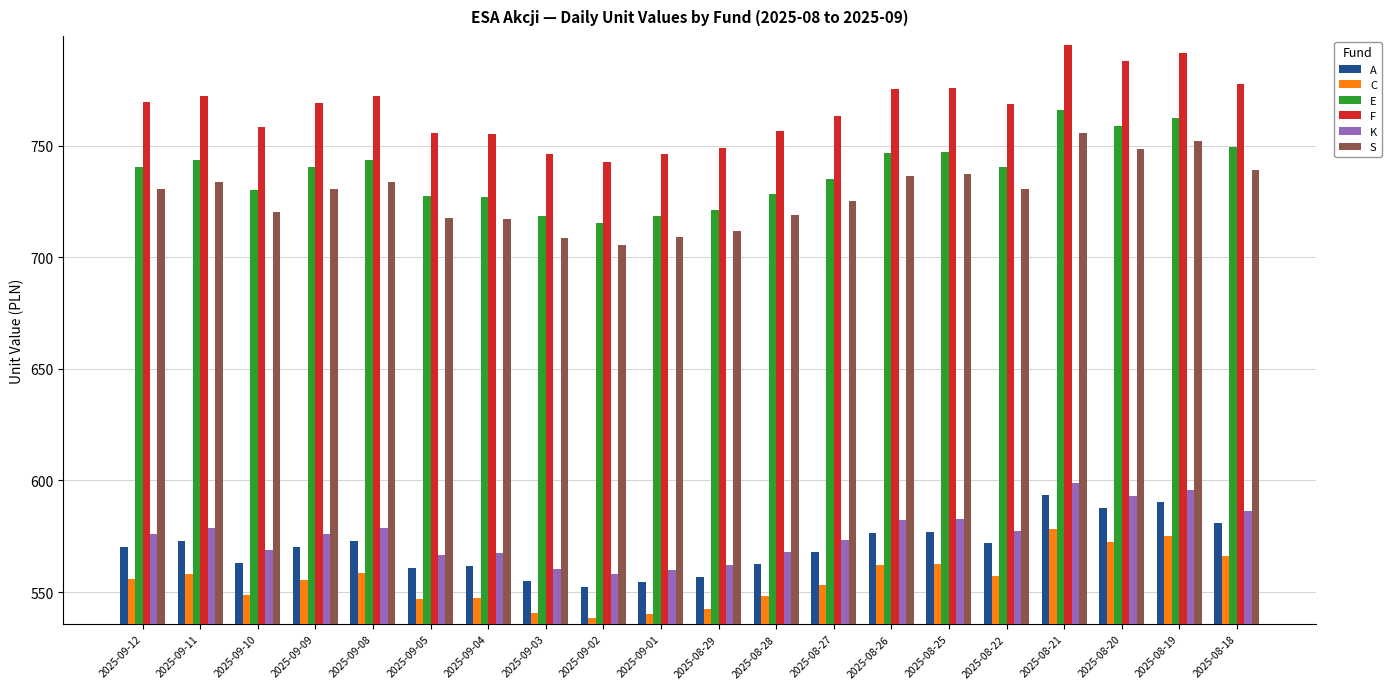

What is the label of the 3rd bar from the right?

2025-08-20